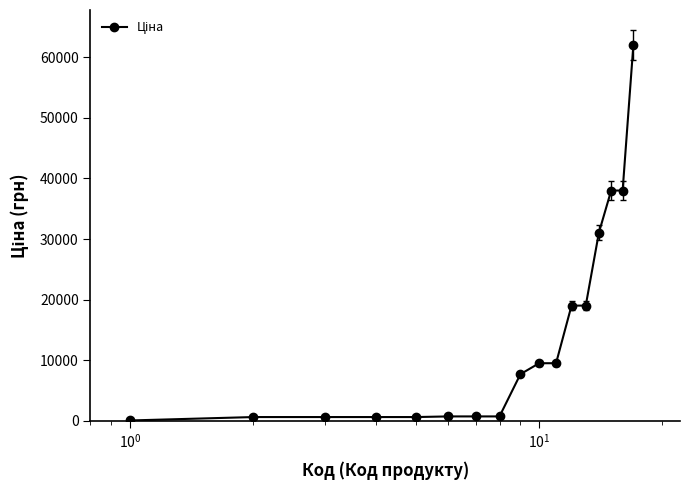

What is the average value?

14022.9